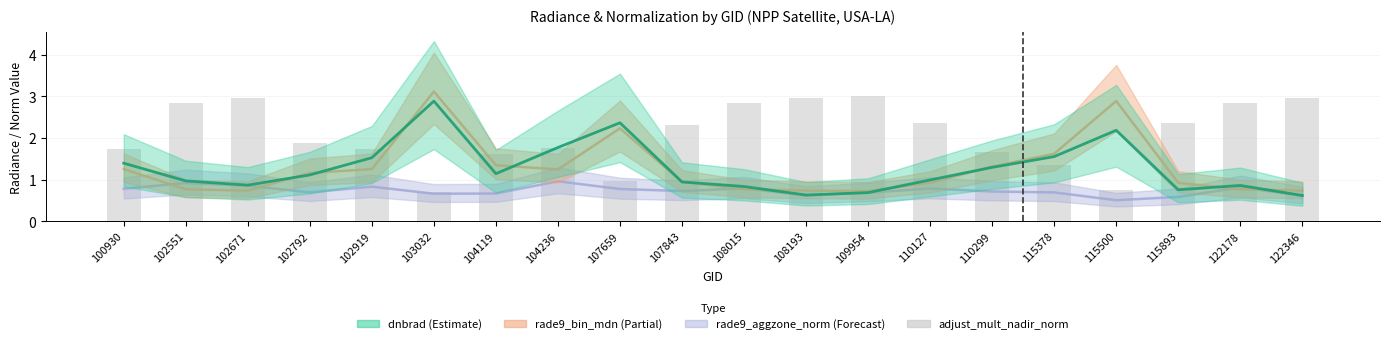

The chart shows a value of 1.0 at 107659. True or false?

True